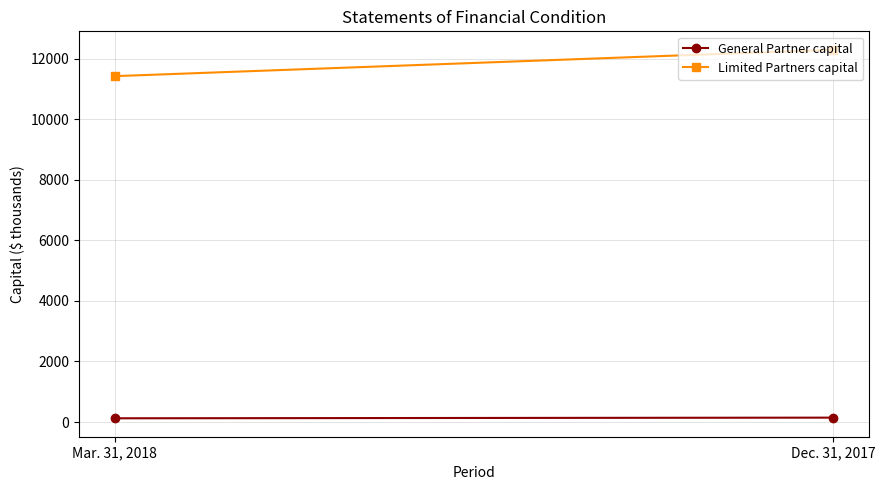

Is the value of Limited Partners capital at Dec. 31, 2017 greater than the value of General Partner capital at Dec. 31, 2017?

Yes